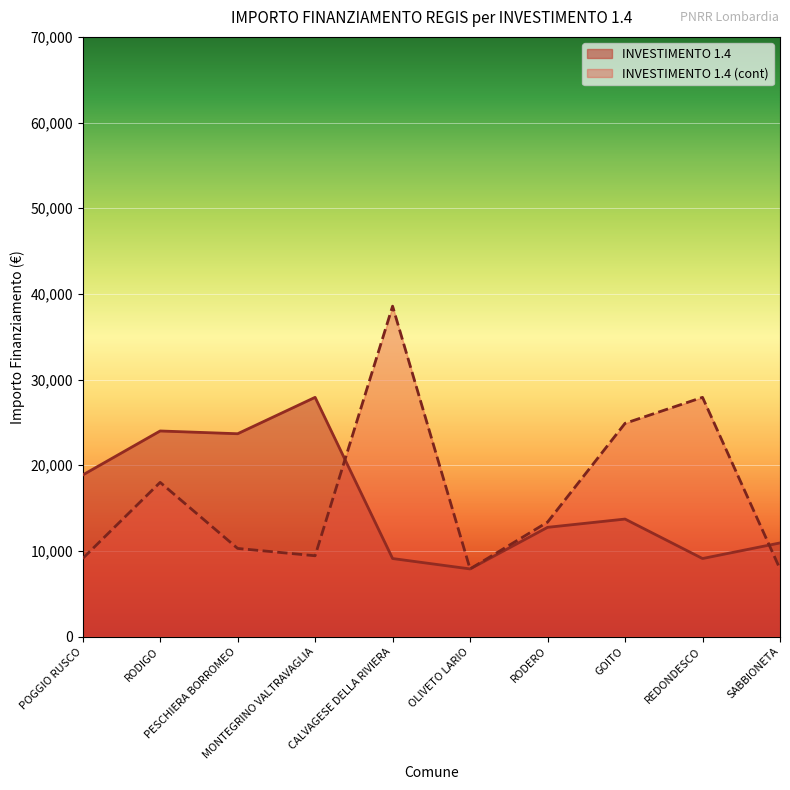

What are all the series names shown in the legend?

INVESTIMENTO 1.4, INVESTIMENTO 1.4 (cont)